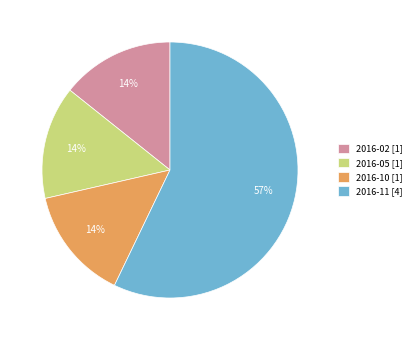

Does any single category account for the majority?

Yes